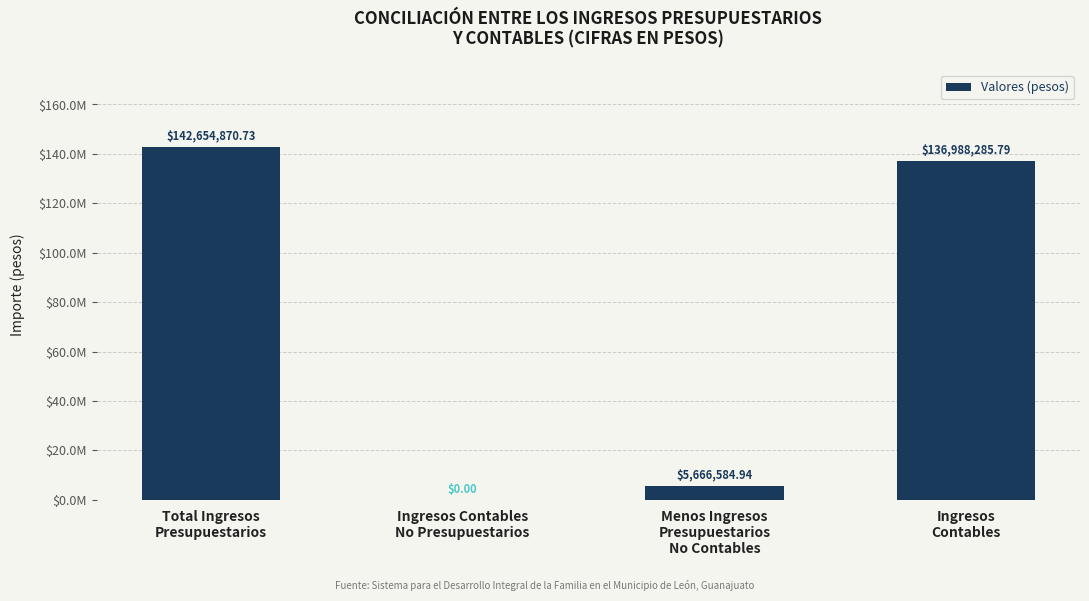

What is the change in value from Menos Ingresos
Presupuestarios
No Contables to Ingresos
Contables?

+131321700.8